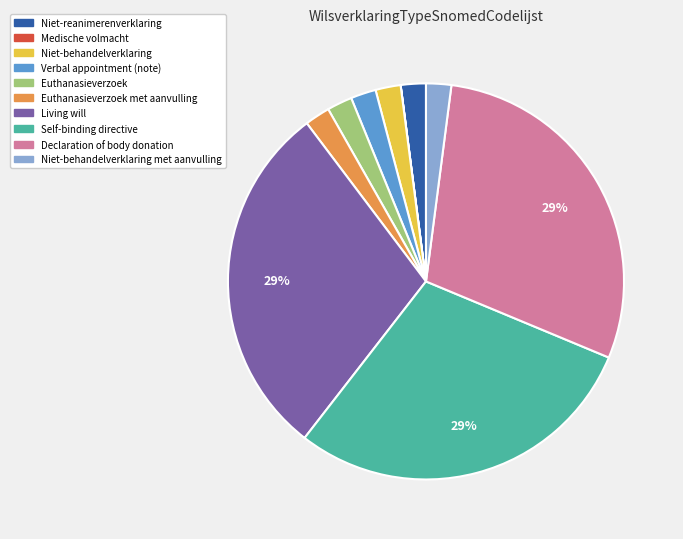

Does Niet-behandelverklaring met aanvulling represent more than half of the total?

No